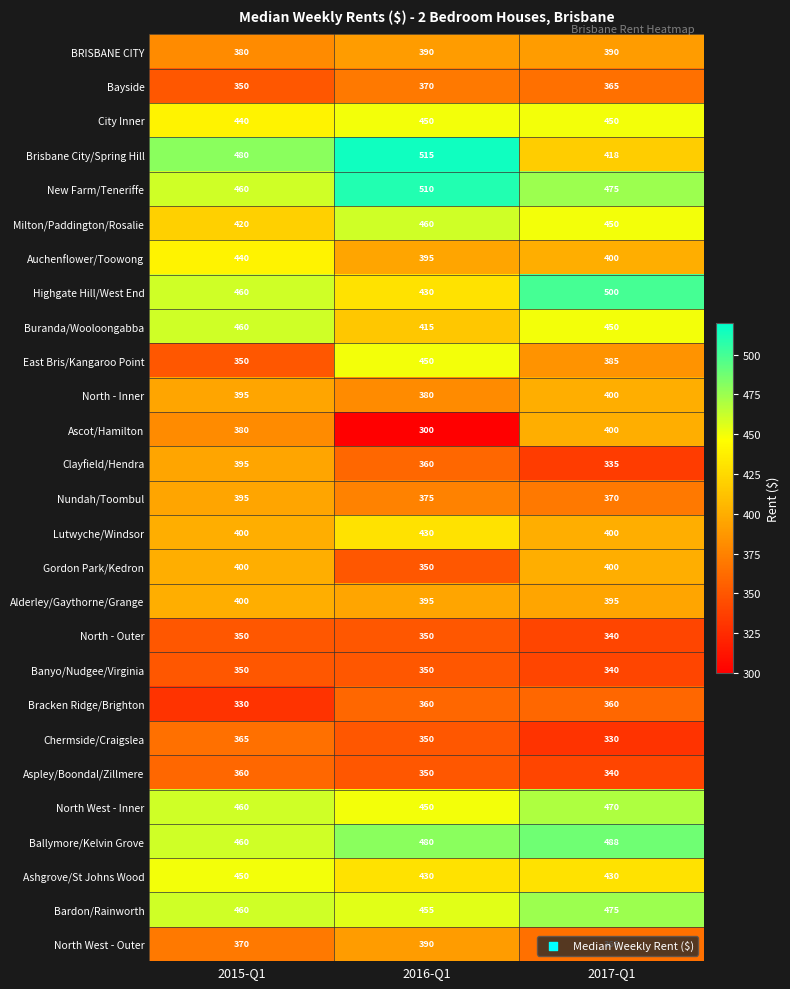

How many data points does each series have?

3